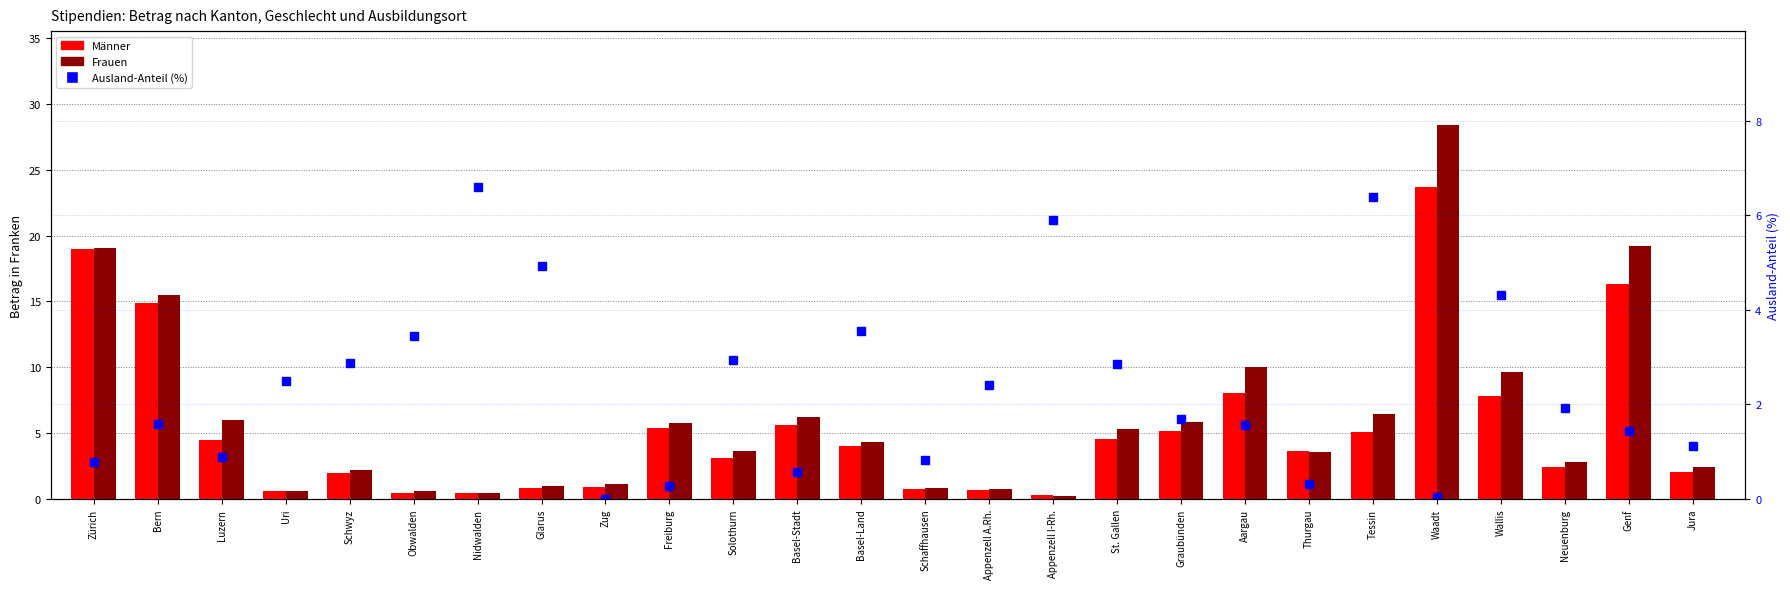

What is the average value of the Ausland-Anteil (%) series?

2.4